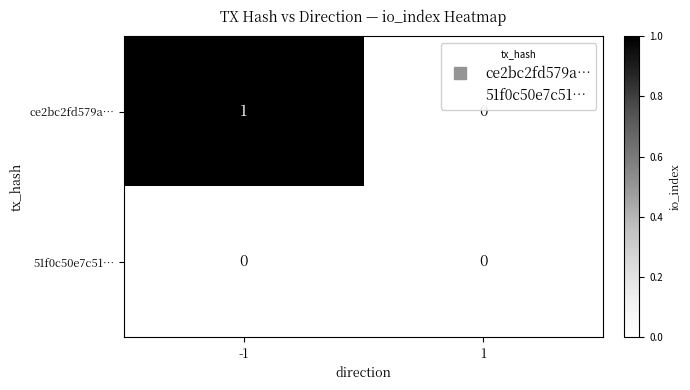

What is the maximum value shown in the chart?

1